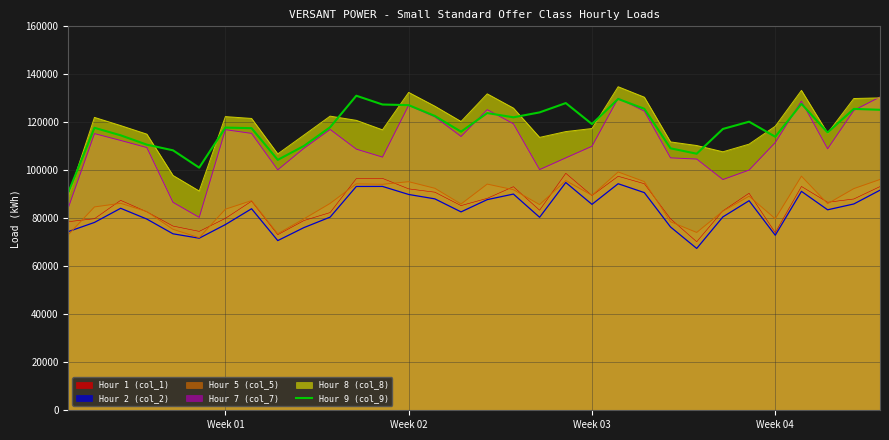

How many points are lower than both their immediate neighbors (excluding endpoints)?

8